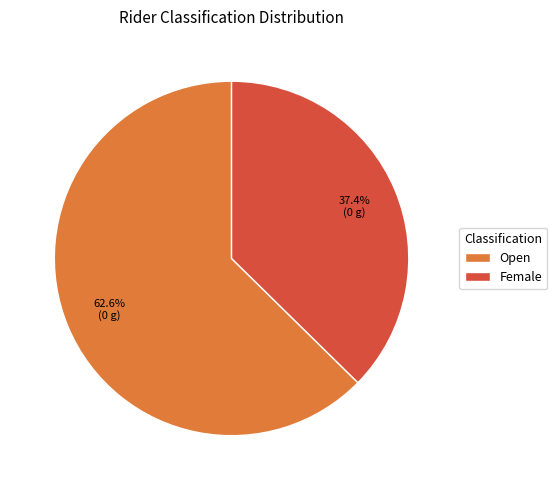

Which slice represents more than half of the pie?

Open